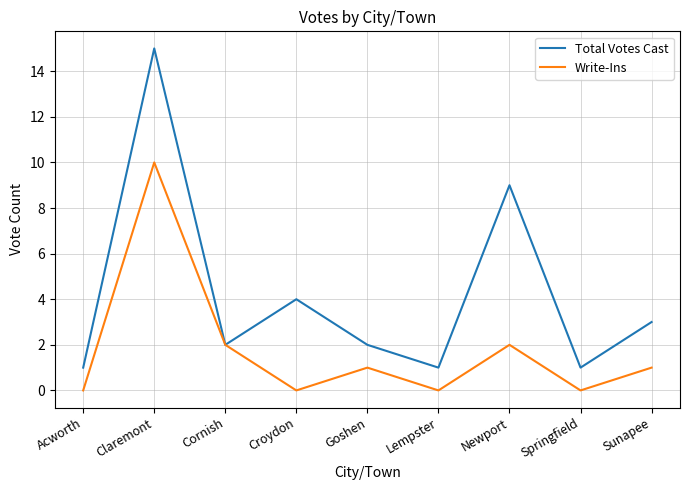

What is the average value of the Total Votes Cast series?

4